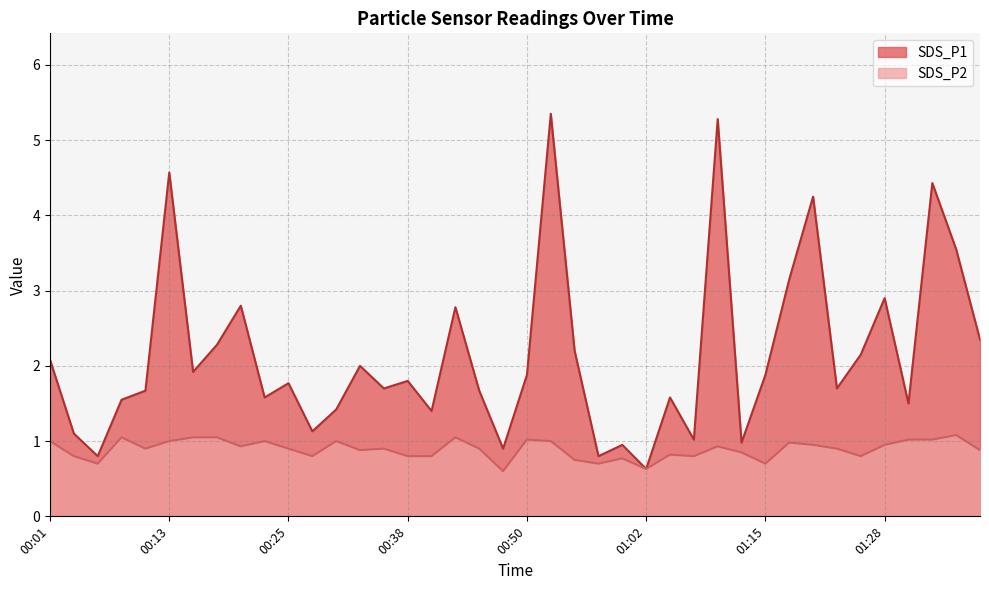

The value of SDS_P1 at 01:04 is 1.6. True or false?

True